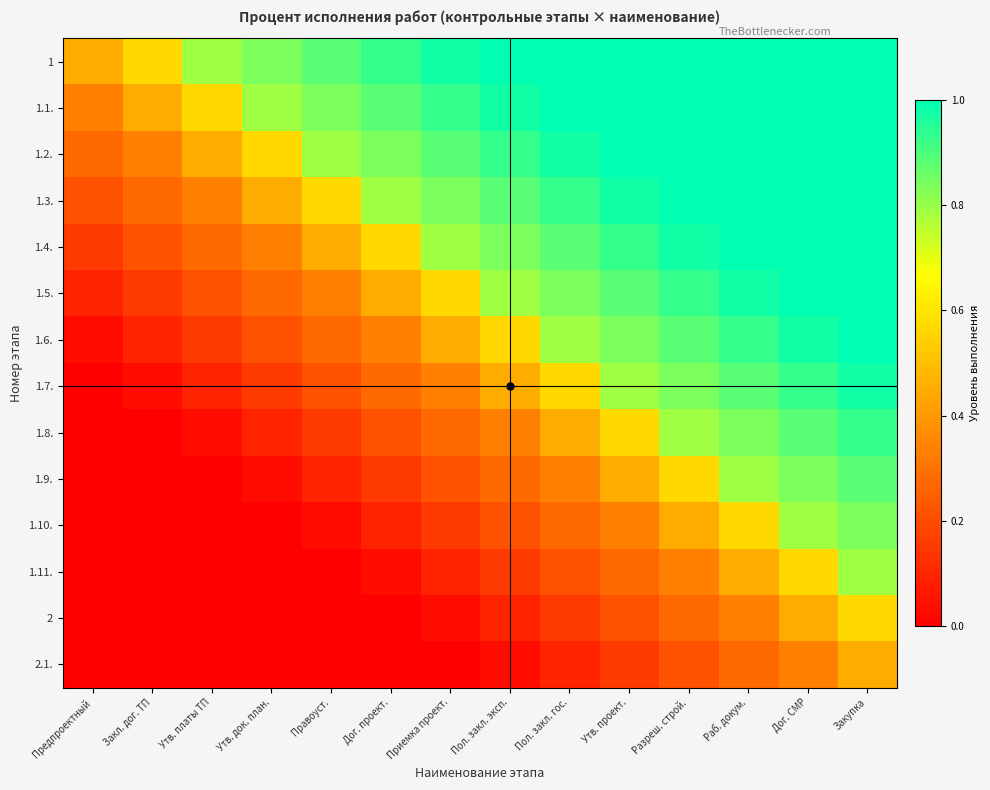

Which has a higher value, Утв. платы ТП or Утв. проект.?

Утв. проект.